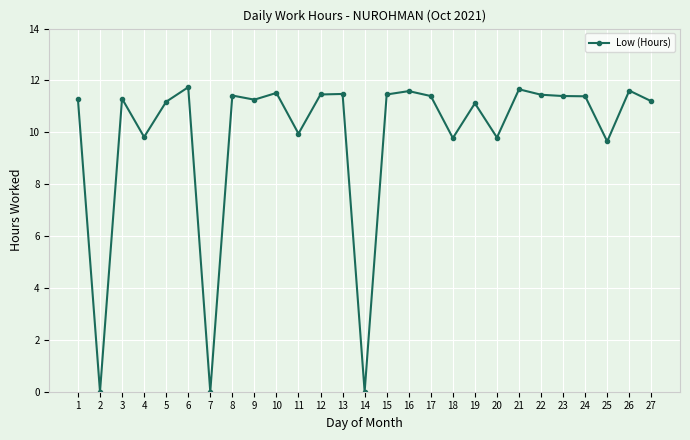

What is the change in value from 1 to 21?

+0.4